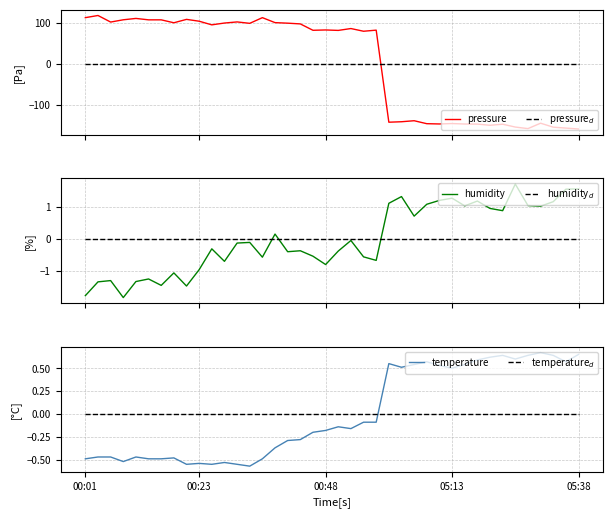

How many distinct data groups are displayed?

6